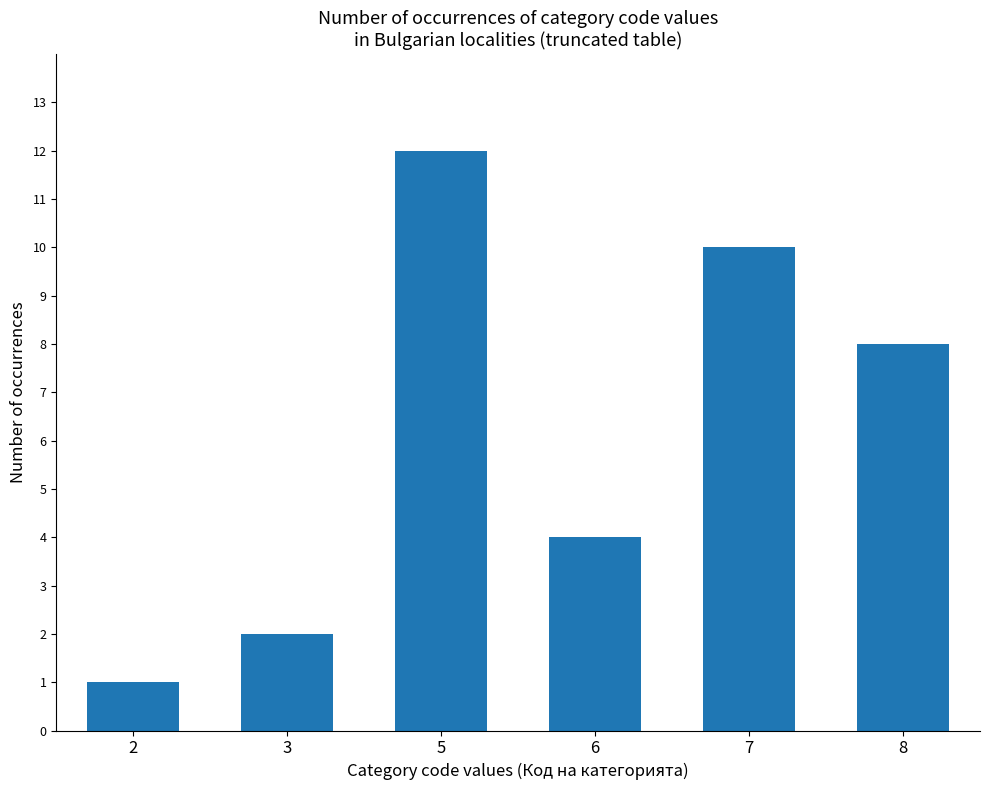

What is the sum of all values?

37